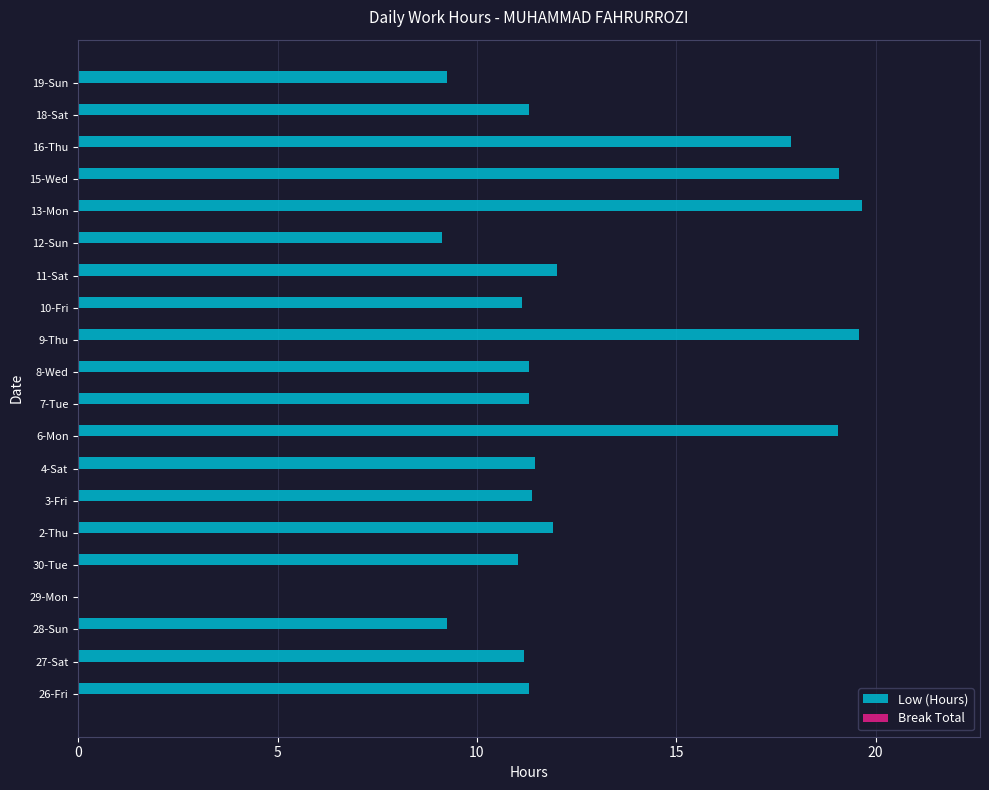

Are the bars horizontal?

Yes